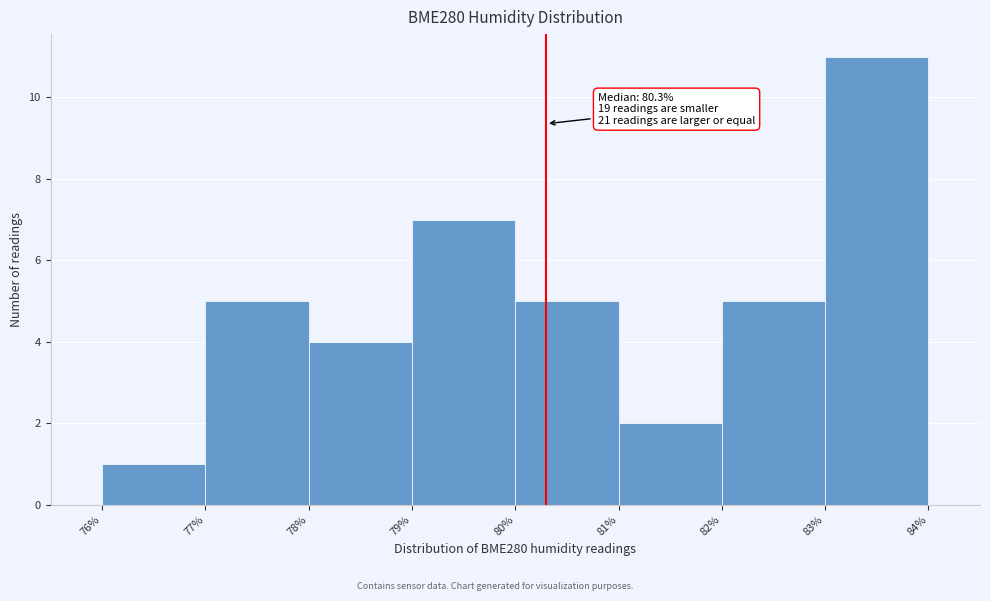

Over which range of the x-axis is the bar tallest?

83% to 84%